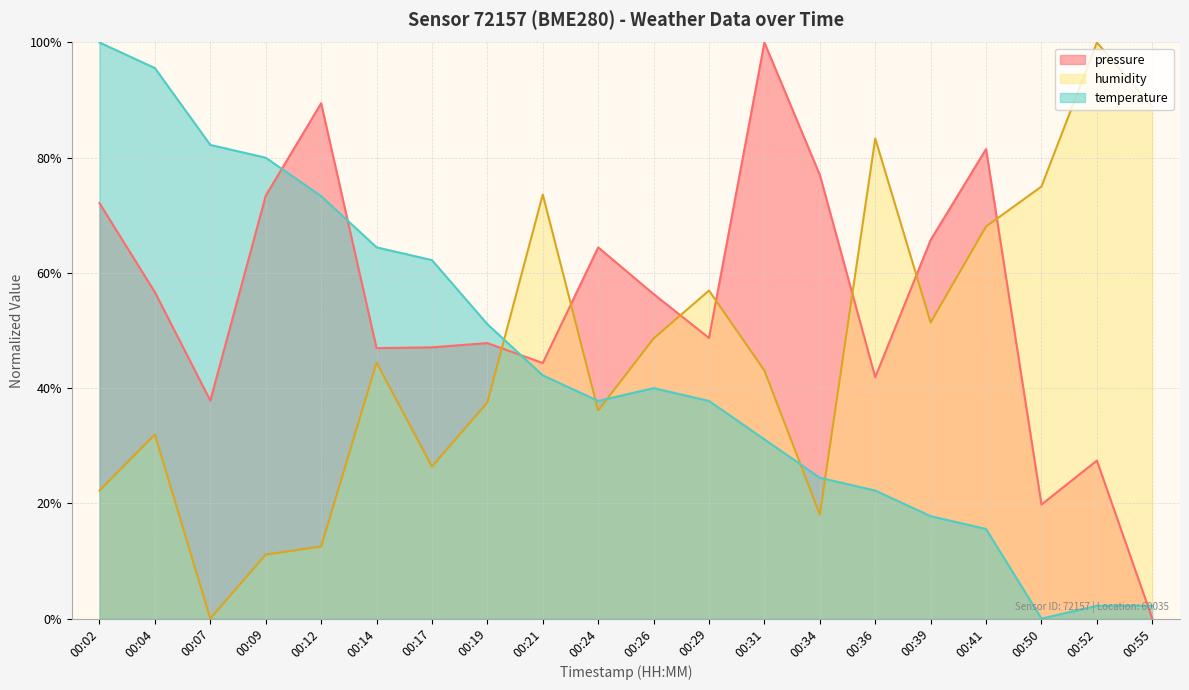

Reading right to left, extract all data points from this chart.

pressure: 00:55=0.0	00:52=27.4	00:50=19.8	00:41=81.5	00:39=65.7	00:36=41.9	00:34=77.0	00:31=100.0	00:29=48.7	00:26=56.3	00:24=64.4	00:21=44.4	00:19=47.8	00:17=47.1	00:14=46.9	00:12=89.5	00:09=73.4	00:07=37.8	00:04=56.7	00:02=72.1
temperature: 00:55=2.2	00:52=2.2	00:50=0.0	00:41=15.6	00:39=17.8	00:36=22.2	00:34=24.4	00:31=31.1	00:29=37.8	00:26=40.0	00:24=37.8	00:21=42.2	00:19=51.1	00:17=62.2	00:14=64.4	00:12=73.3	00:09=80.0	00:07=82.2	00:04=95.6	00:02=100.0
humidity: 00:55=88.9	00:52=100.0	00:50=75.0	00:41=68.1	00:39=51.4	00:36=83.3	00:34=18.1	00:31=43.1	00:29=56.9	00:26=48.6	00:24=36.1	00:21=73.6	00:19=37.5	00:17=26.4	00:14=44.4	00:12=12.5	00:09=11.1	00:07=0.0	00:04=31.9	00:02=22.2